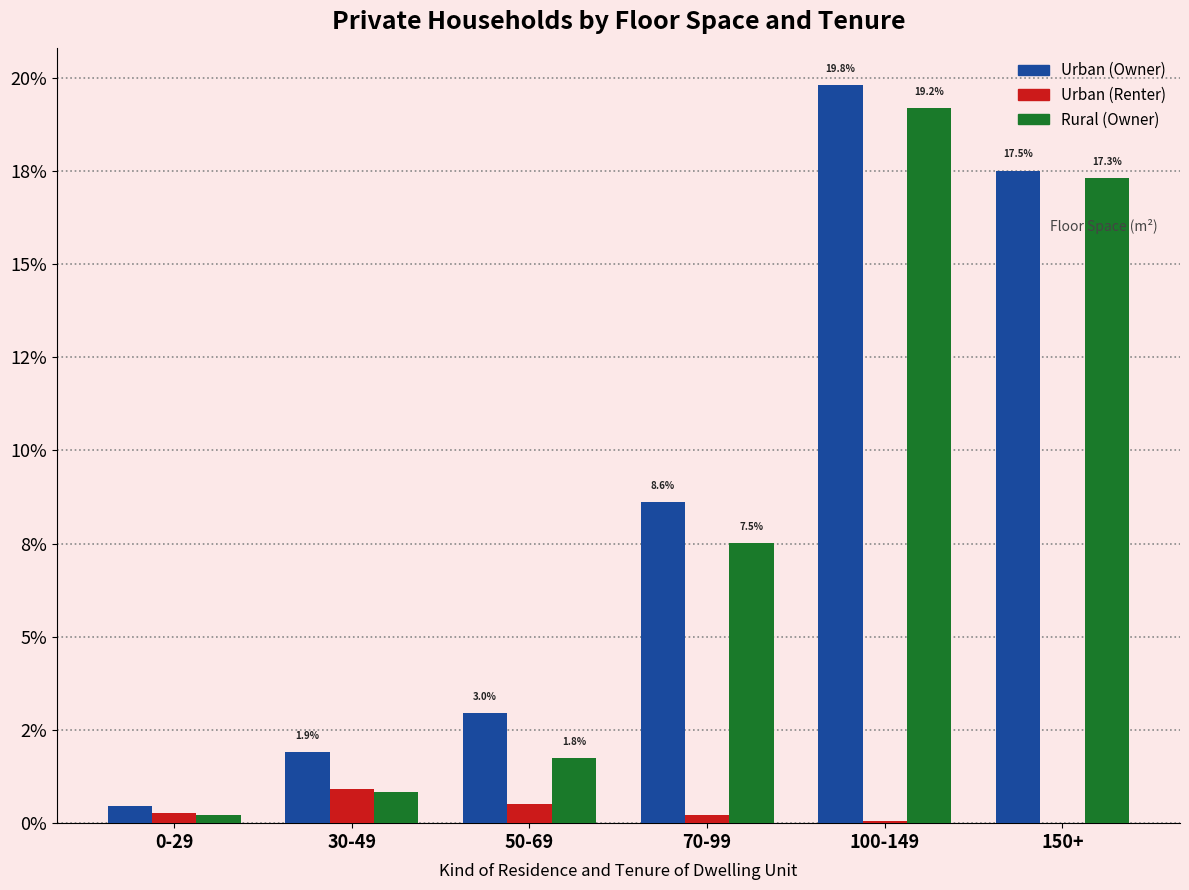

What value does the Urban (Renter) series have at 50-69?

0.5